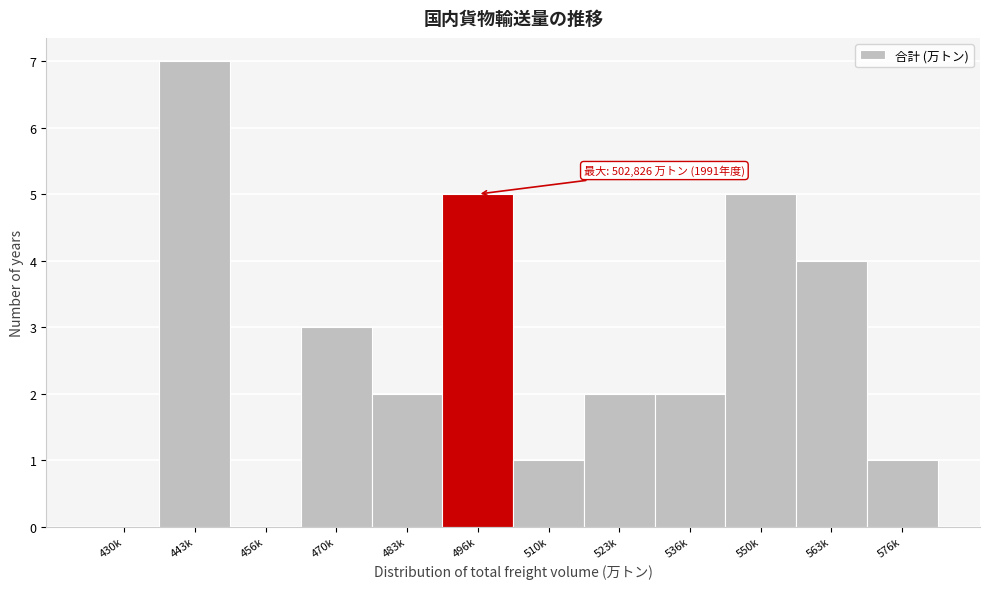

Reading left to right, transcribe all the data shown in this chart.

430k=0	443k=7	456k=0	470k=3	483k=2	496k=5	510k=1	523k=2	536k=2	550k=5	563k=4	576k=1